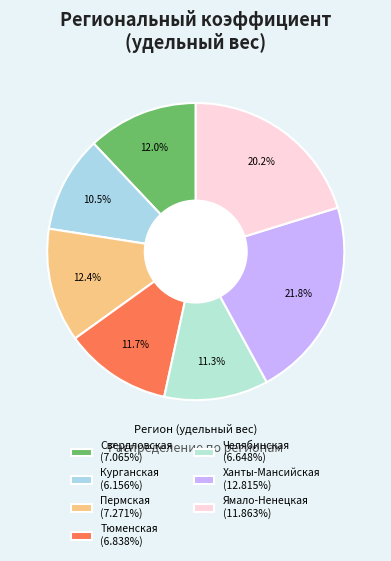

How many slices are in this pie chart?

7